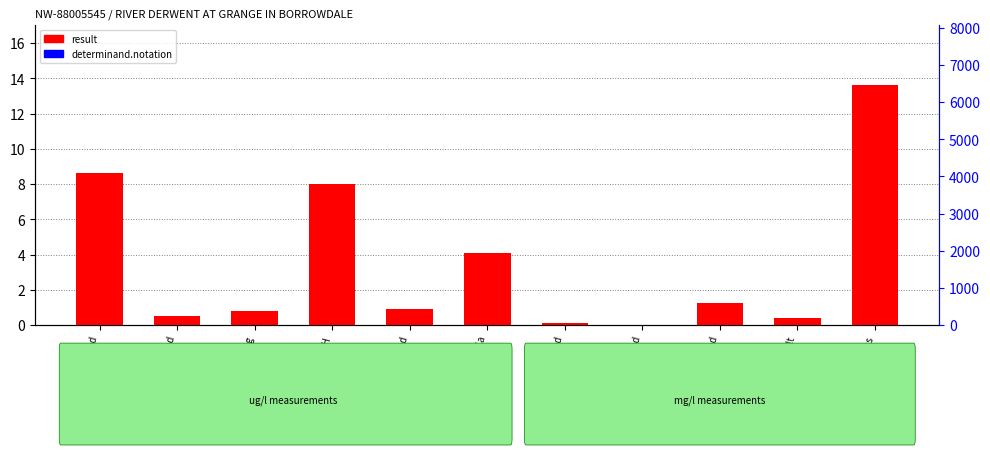

True or false: determinand.notation has a value of 0.1 at Calcium - Ca.

True